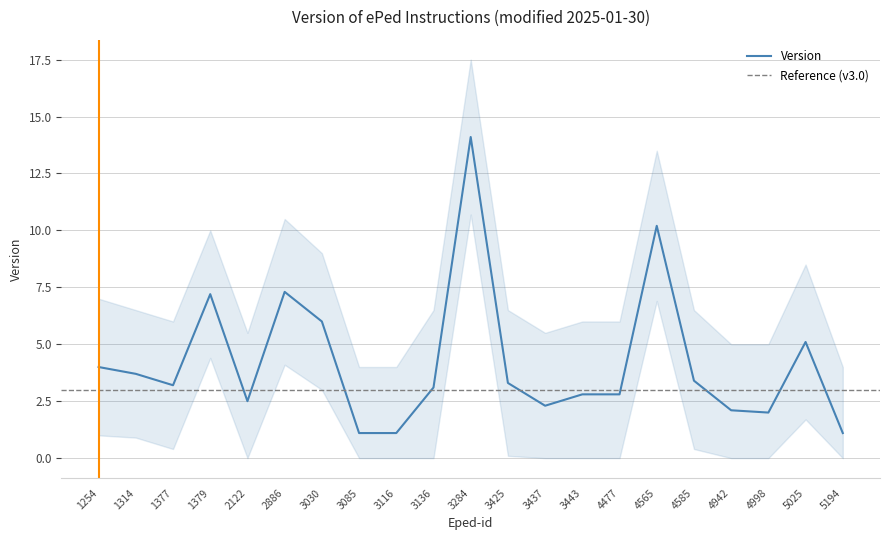

How many distinct data groups are displayed?

3